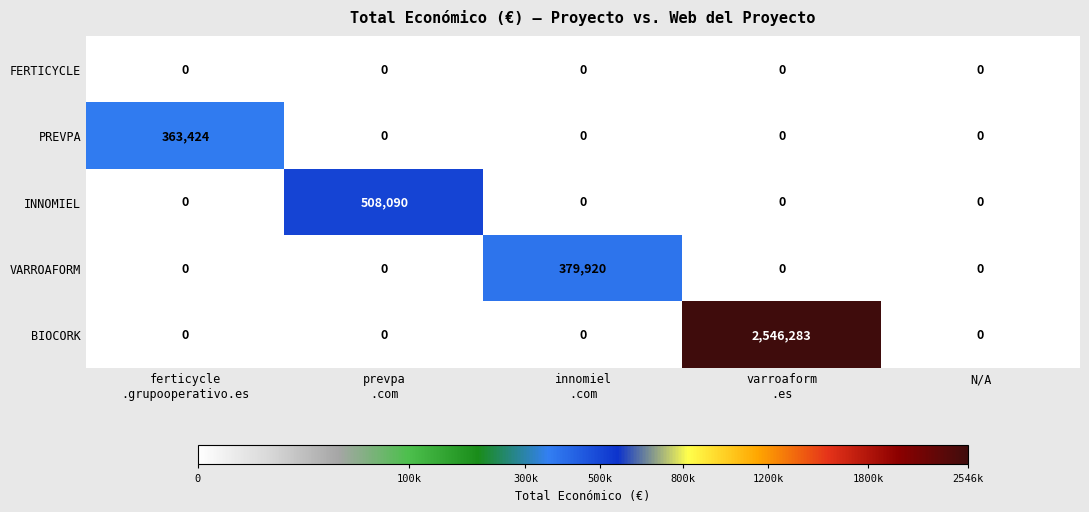

Between ferticycle
.grupooperativo.es and innomiel
.com, which series saw the biggest shift?

VARROAFORM